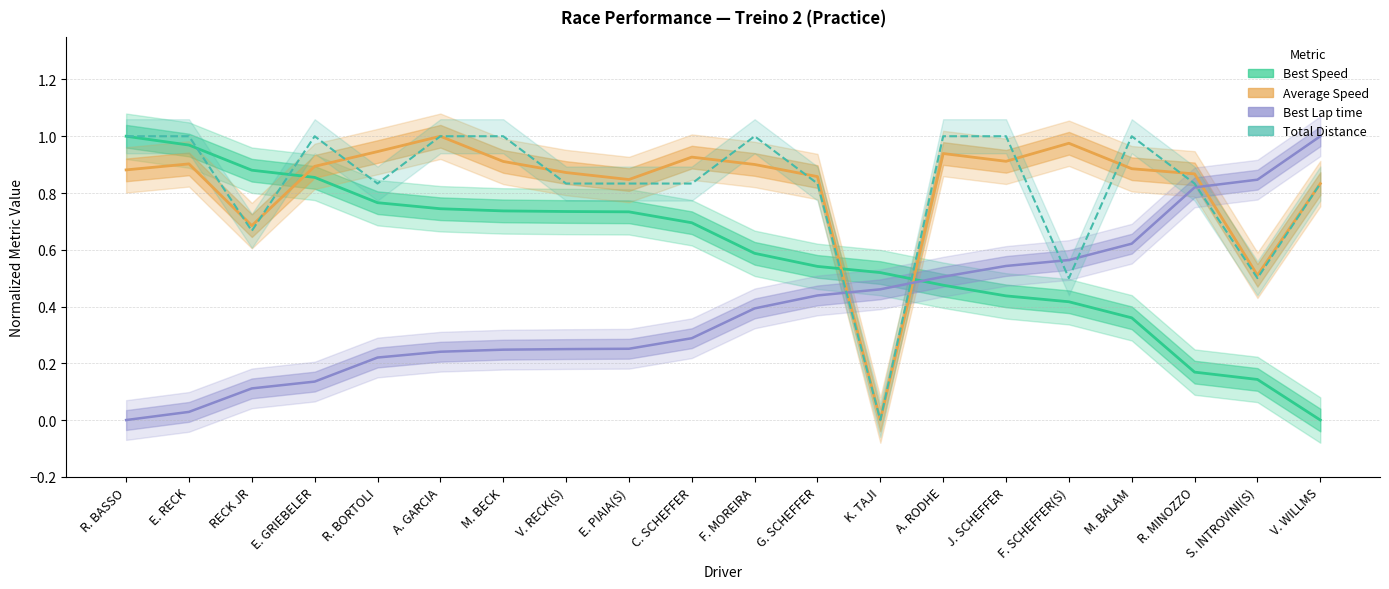

Between A. RODHE and F. SCHEFFER(S), which series saw the biggest shift?

Total Distance